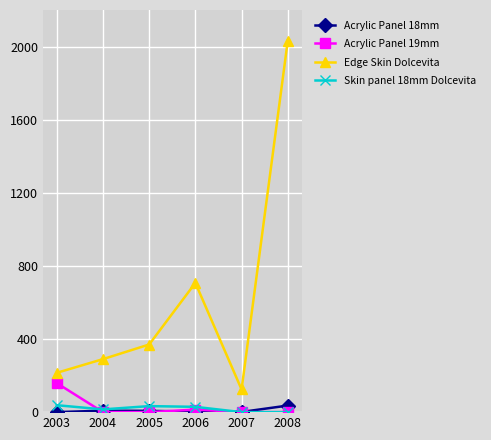

How many lines are shown in the chart?

4